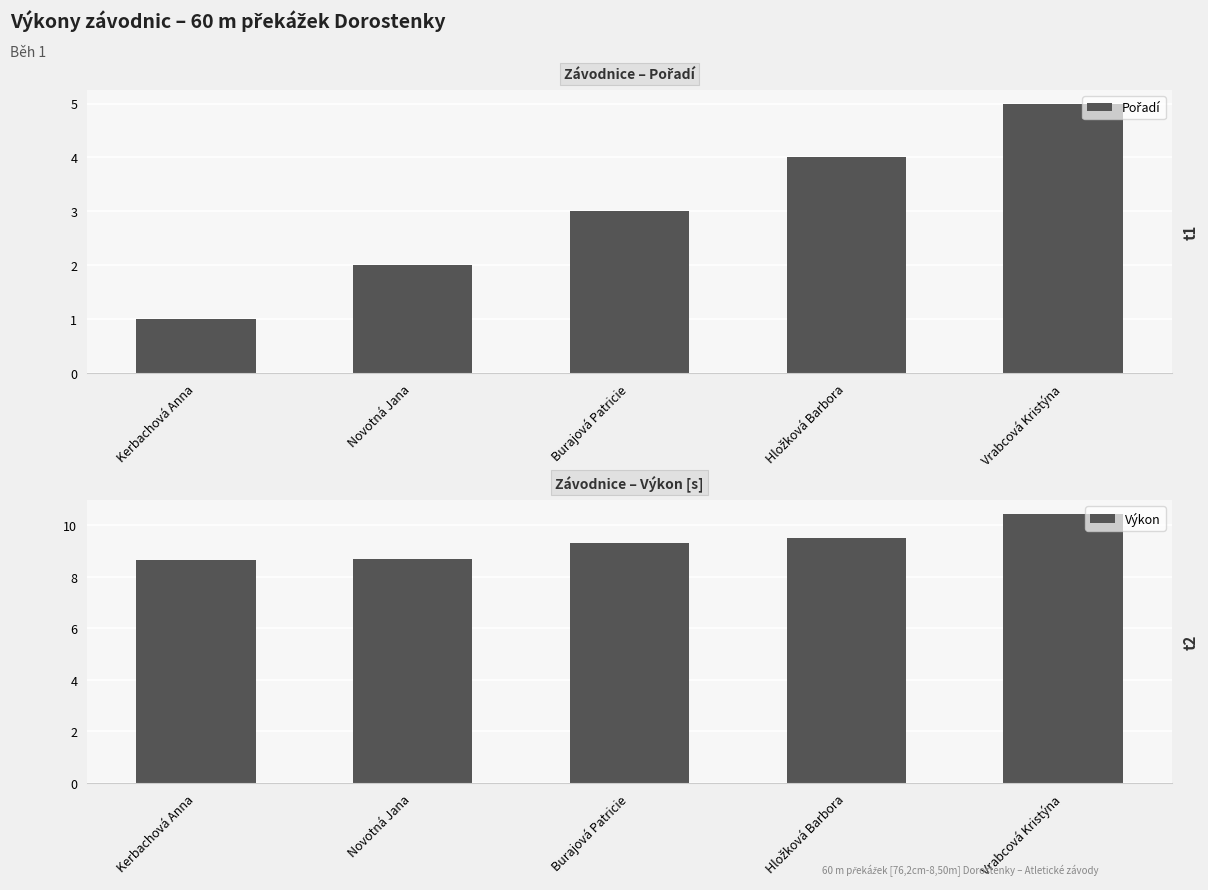

What is the label of the 5th bar from the right?

Kerbachová Anna